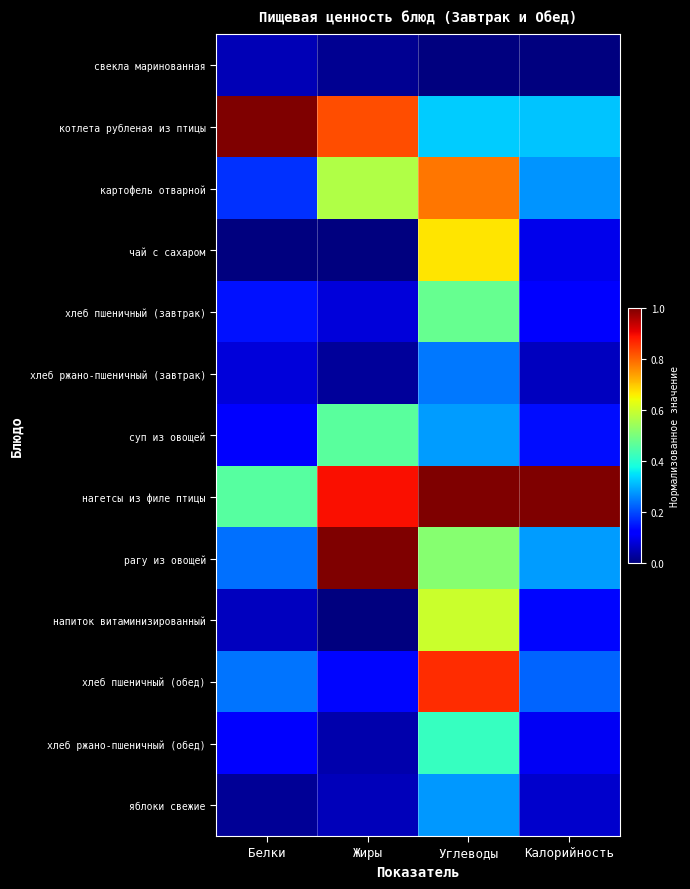

Reading left to right, extract all data points from this chart.

свекла маринованная: Белки=0.0	Жиры=0.0	Углеводы=0.0	Калорийность=0.0
котлета рубленая из птицы: Белки=1.0	Жиры=0.8	Углеводы=0.3	Калорийность=0.3
картофель отварной: Белки=0.2	Жиры=0.6	Углеводы=0.8	Калорийность=0.3
чай с сахаром: Белки=0.0	Жиры=0.0	Углеводы=0.7	Калорийность=0.1
хлеб пшеничный (завтрак): Белки=0.1	Жиры=0.1	Углеводы=0.5	Калорийность=0.1
хлеб ржано-пшеничный (завтрак): Белки=0.1	Жиры=0.0	Углеводы=0.2	Калорийность=0.1
суп из овощей: Белки=0.1	Жиры=0.5	Углеводы=0.3	Калорийность=0.1
нагетсы из филе птицы: Белки=0.5	Жиры=0.9	Углеводы=1.0	Калорийность=1.0
рагу из овощей: Белки=0.2	Жиры=1.0	Углеводы=0.5	Калорийность=0.3
напиток витаминизированный: Белки=0.1	Жиры=0.0	Углеводы=0.6	Калорийность=0.1
хлеб пшеничный (обед): Белки=0.2	Жиры=0.1	Углеводы=0.9	Калорийность=0.2
хлеб ржано-пшеничный (обед): Белки=0.1	Жиры=0.0	Углеводы=0.4	Калорийность=0.1
яблоки свежие: Белки=0.0	Жиры=0.1	Углеводы=0.3	Калорийность=0.1